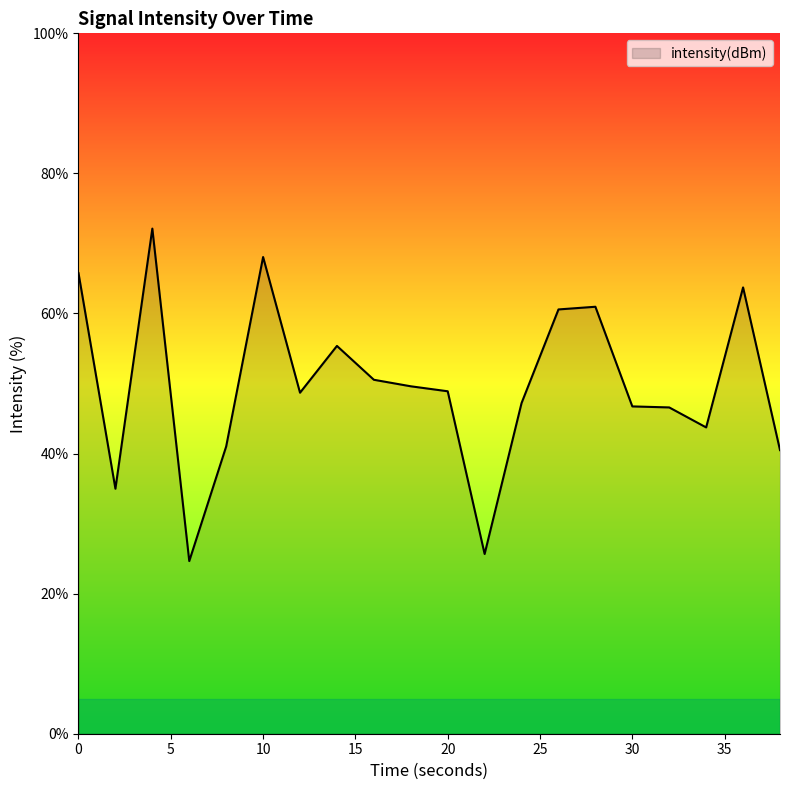

How many values exceed 48?

11